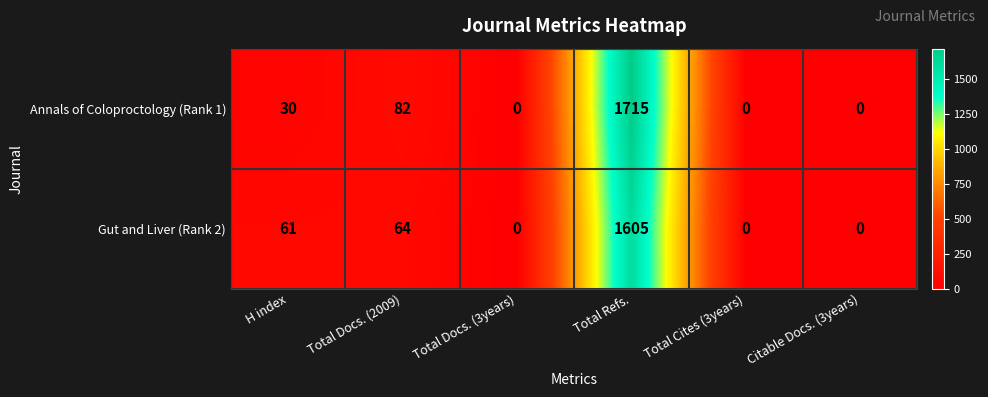

What is the maximum value for Annals of Coloproctology (Rank 1)?

1715